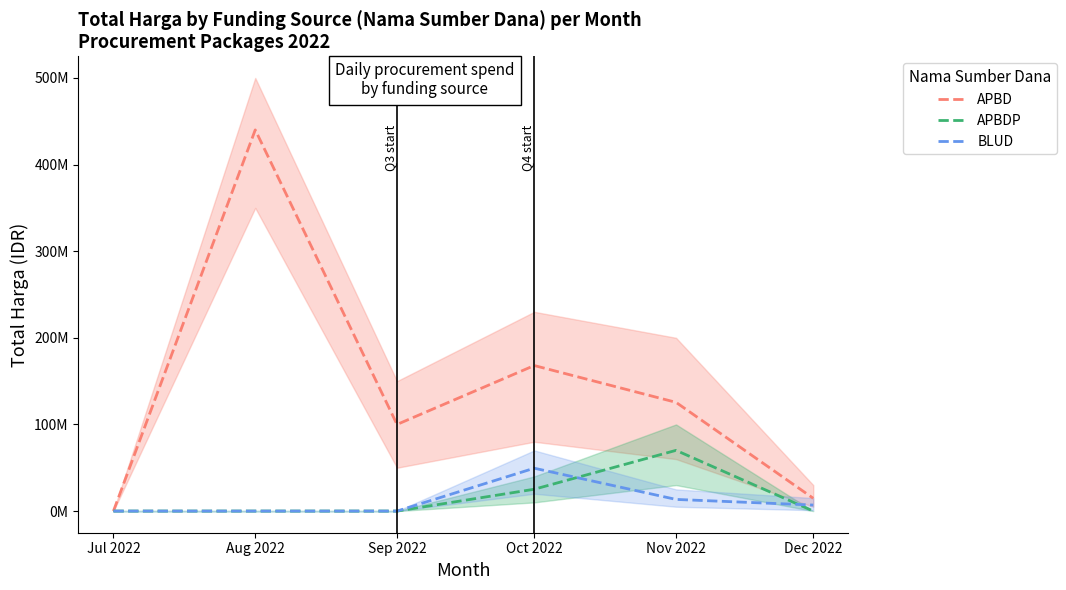

Where does the APBD series first go above 125498000?

Aug 2022